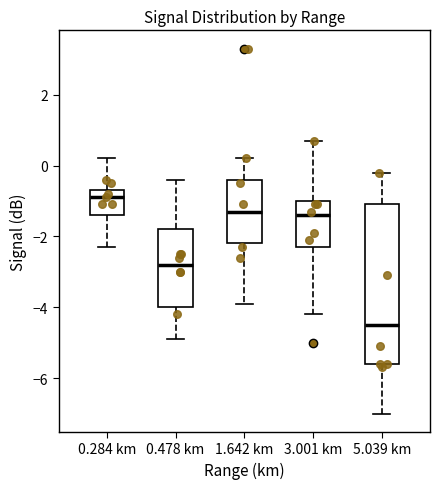

Which box has the highest median line?

0.284 km